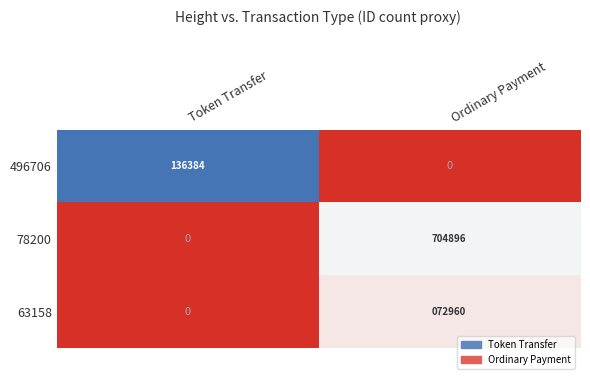

At which label is 78200 closest to 352448?

Token Transfer